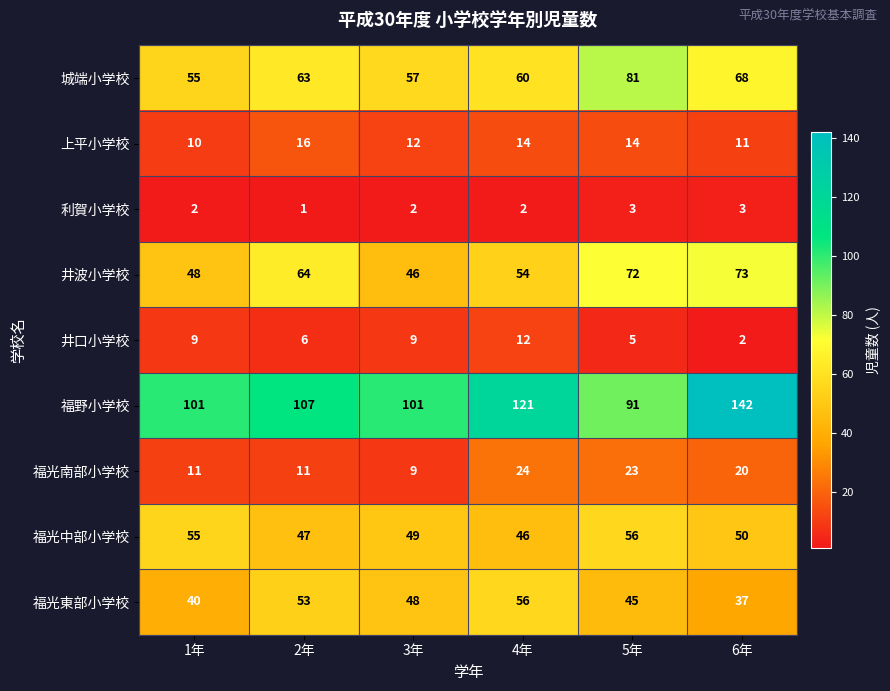

The value of 福光東部小学校 at 6年 is 37. True or false?

True